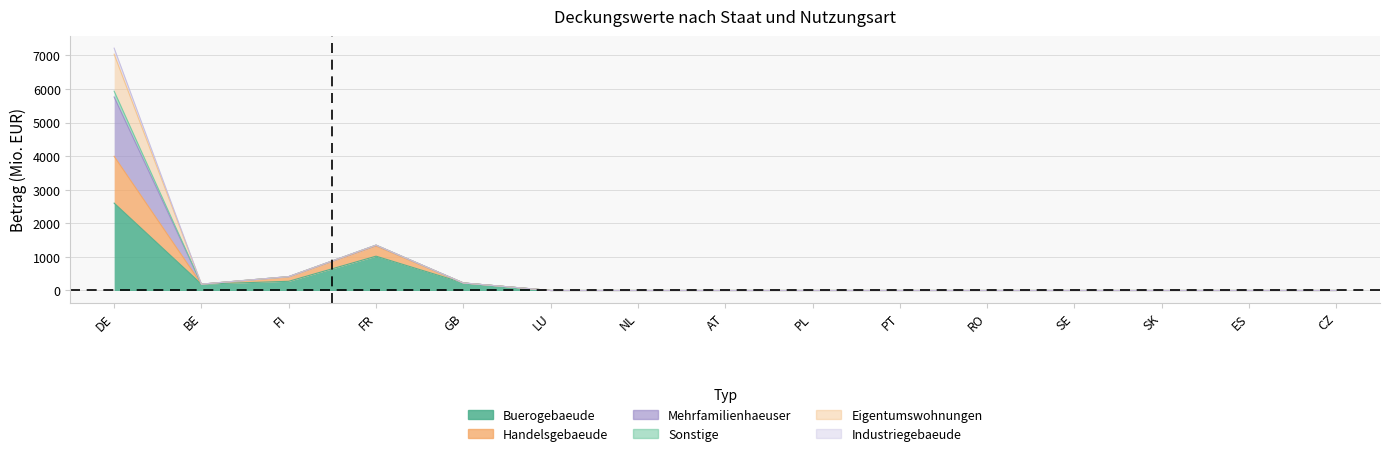

Count the number of categories in the chart.

15